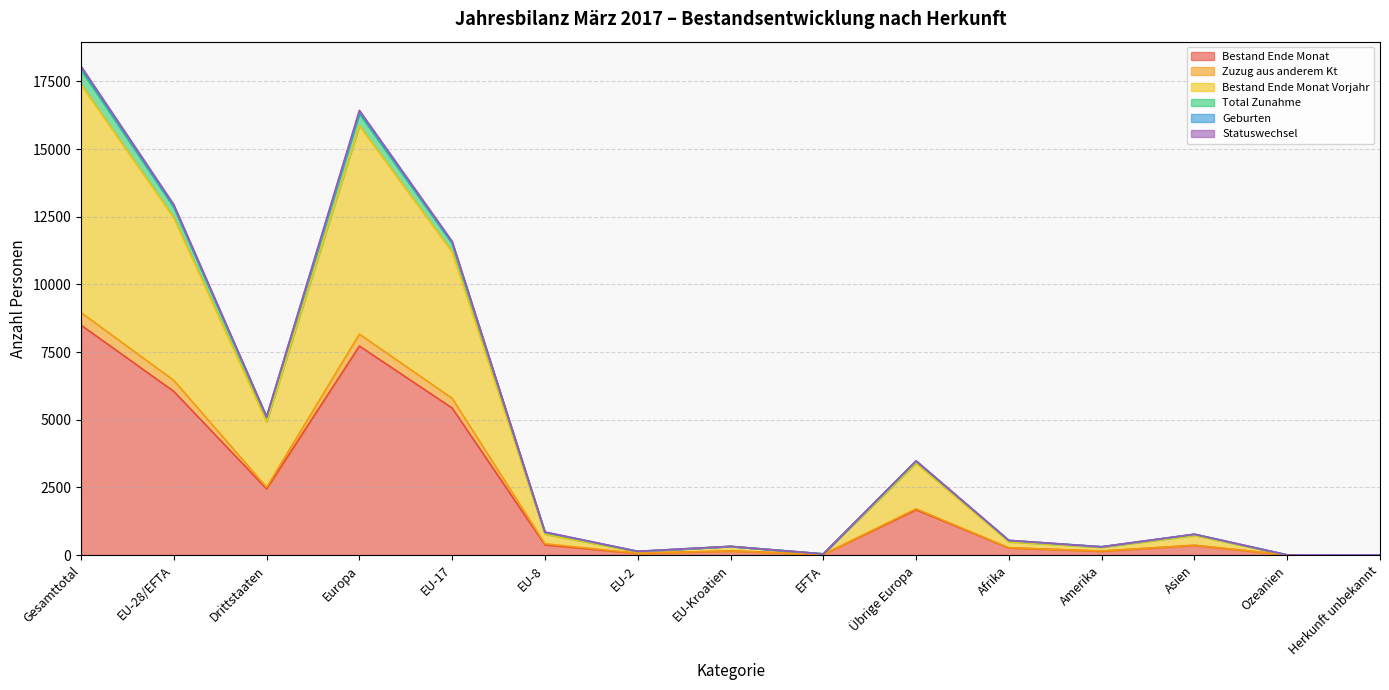

Where is the first local minimum for Bestand Ende Monat Vorjahr?

Drittstaaten